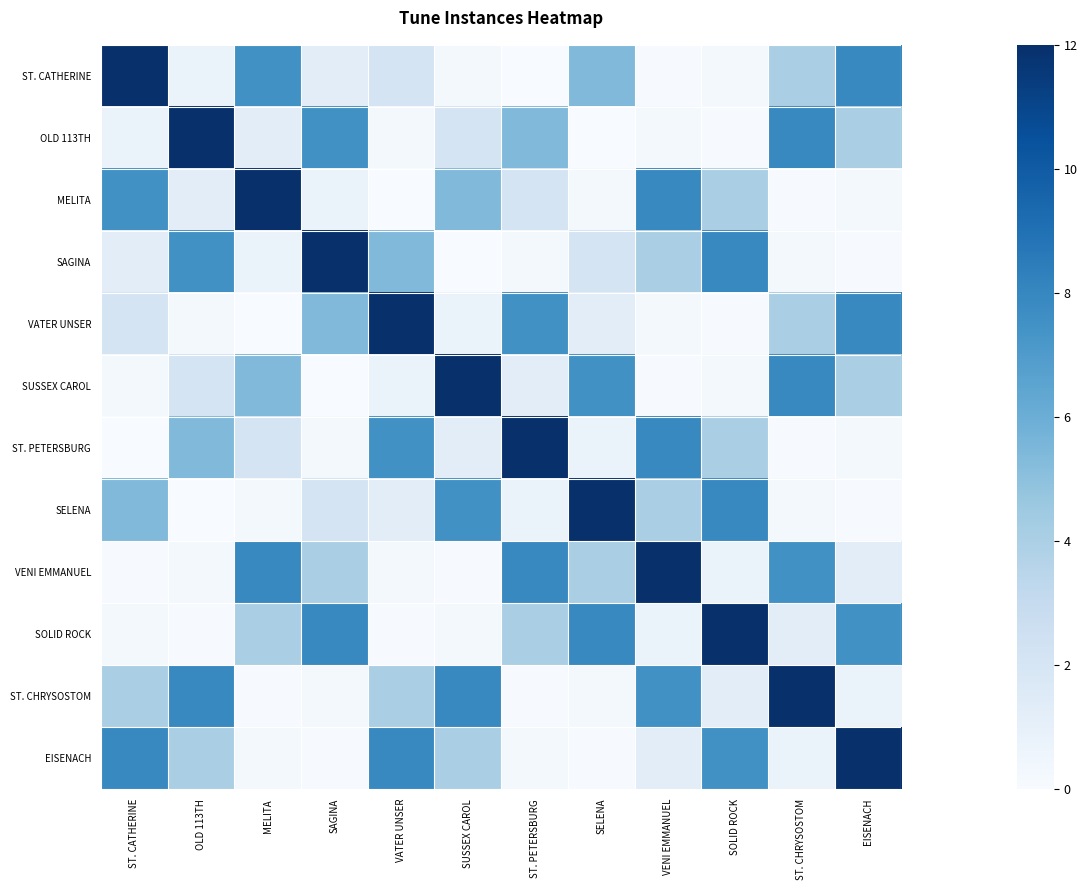

Between SUSSEX CAROL and OLD 113TH, which is larger?

OLD 113TH